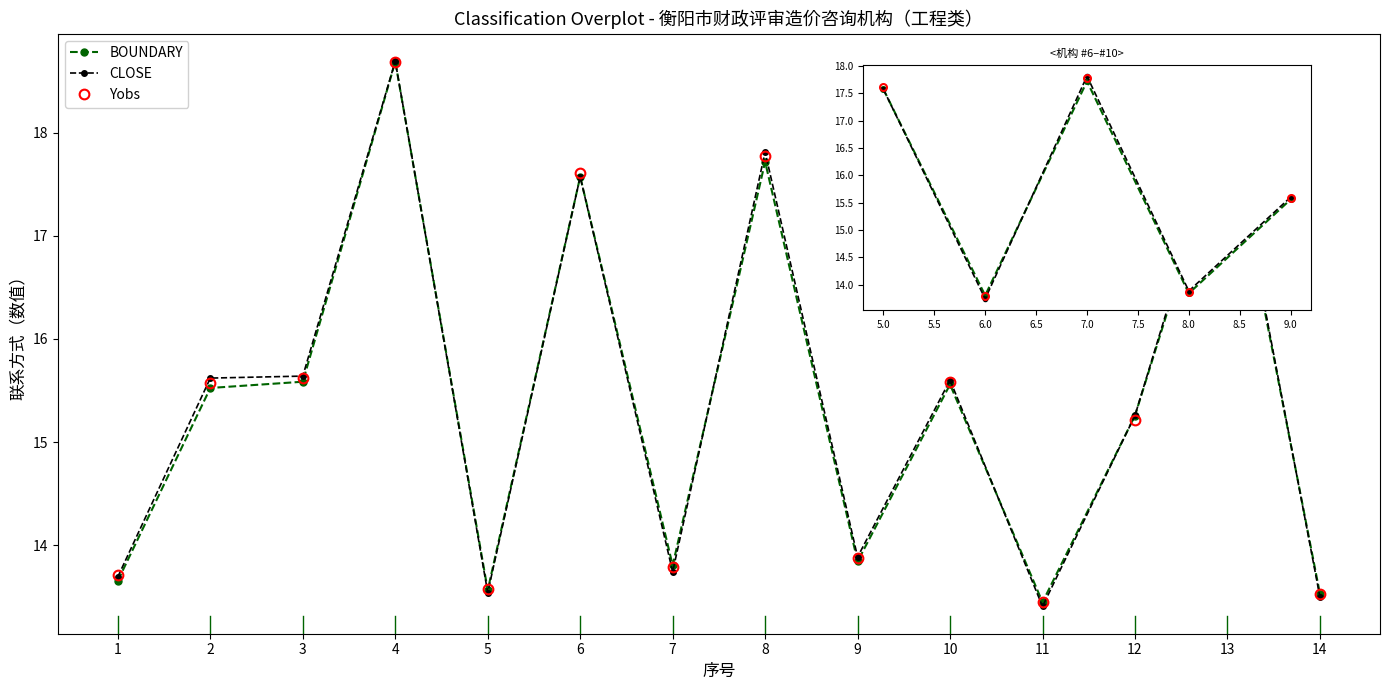

Is it true that CLOSE equals 21.5 at 2?

False